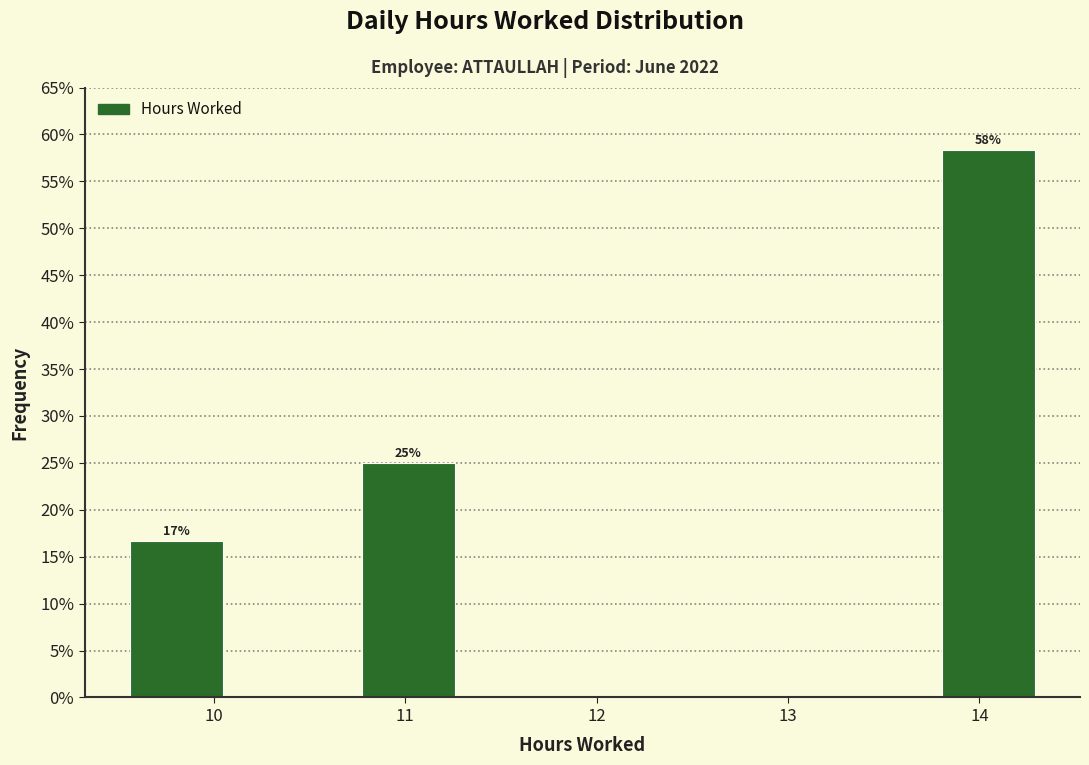

Over which range of the x-axis is the bar tallest?

13.7 to 14.4